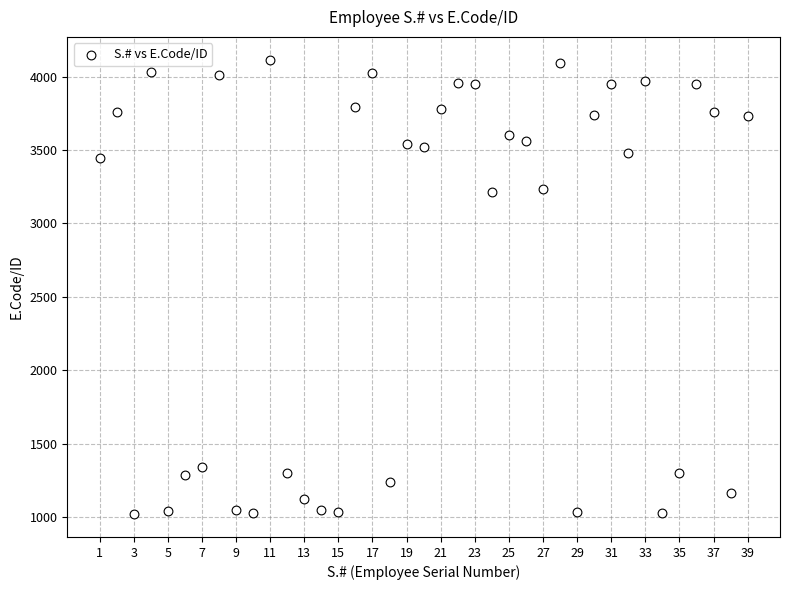

What is the range of Y values (max minus min)?

3098